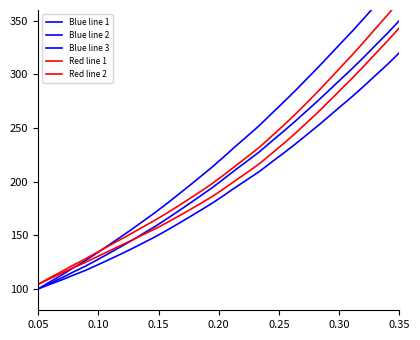

What are all the series names shown in the legend?

Blue line 1, Blue line 2, Blue line 3, Red line 1, Red line 2